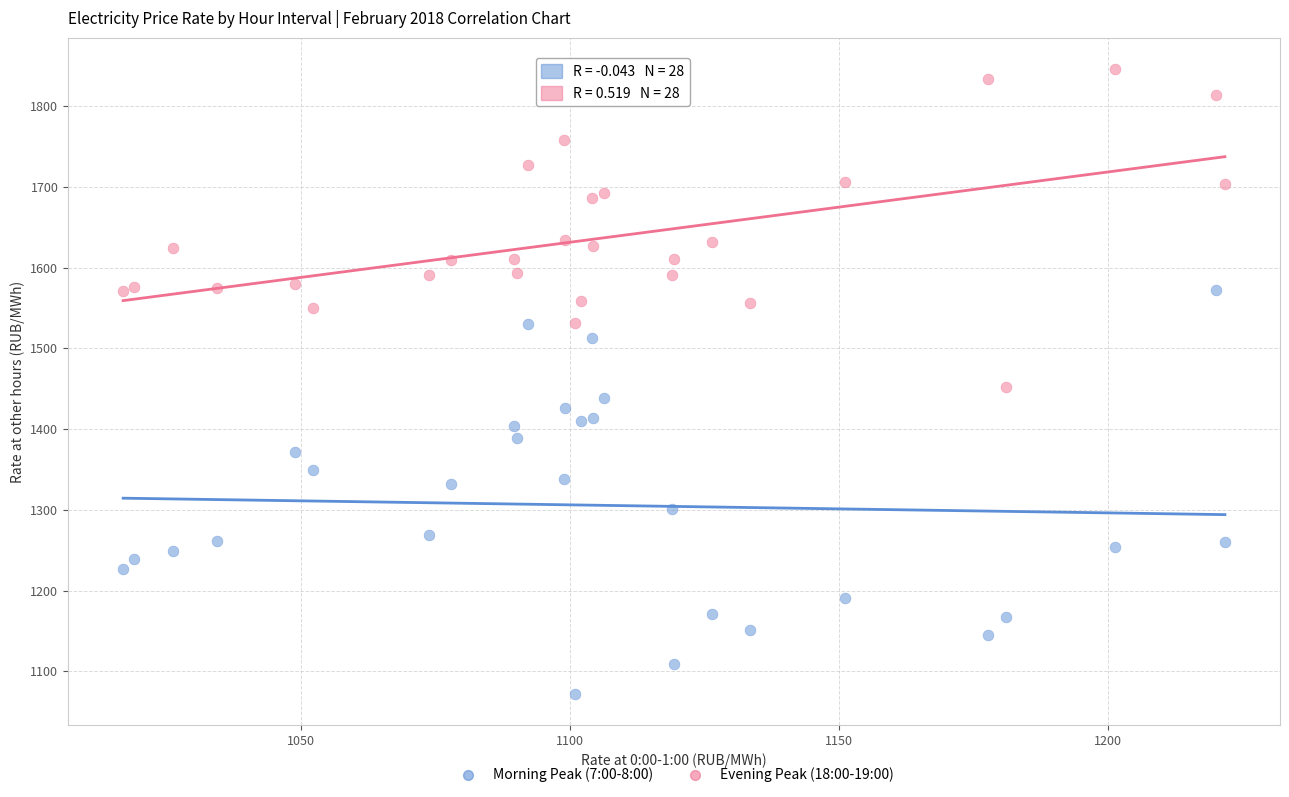

Which series reaches the maximum Y coordinate?

Evening Peak (18:00-19:00)